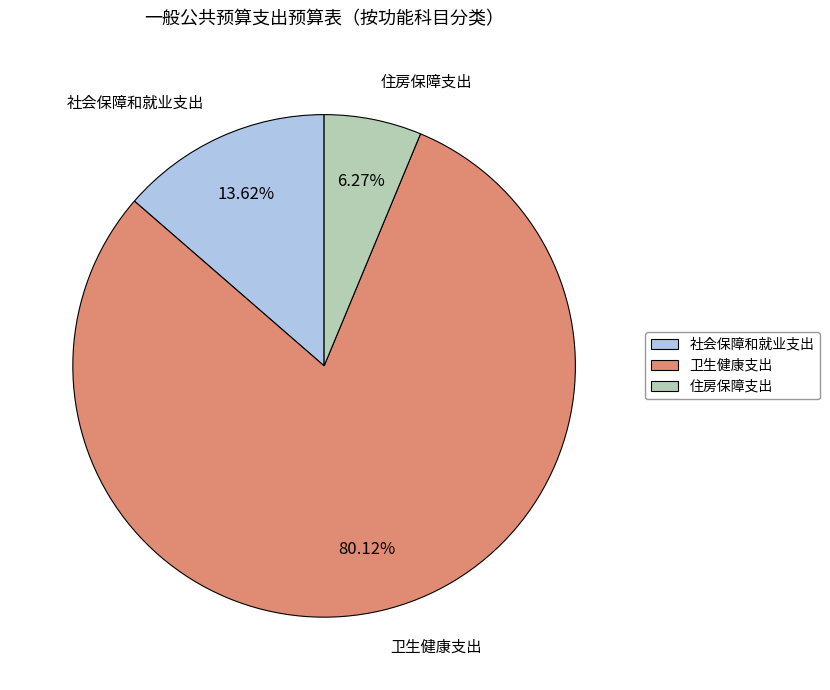

Is the sum of 住房保障支出 and 社会保障和就业支出 greater than half?

No